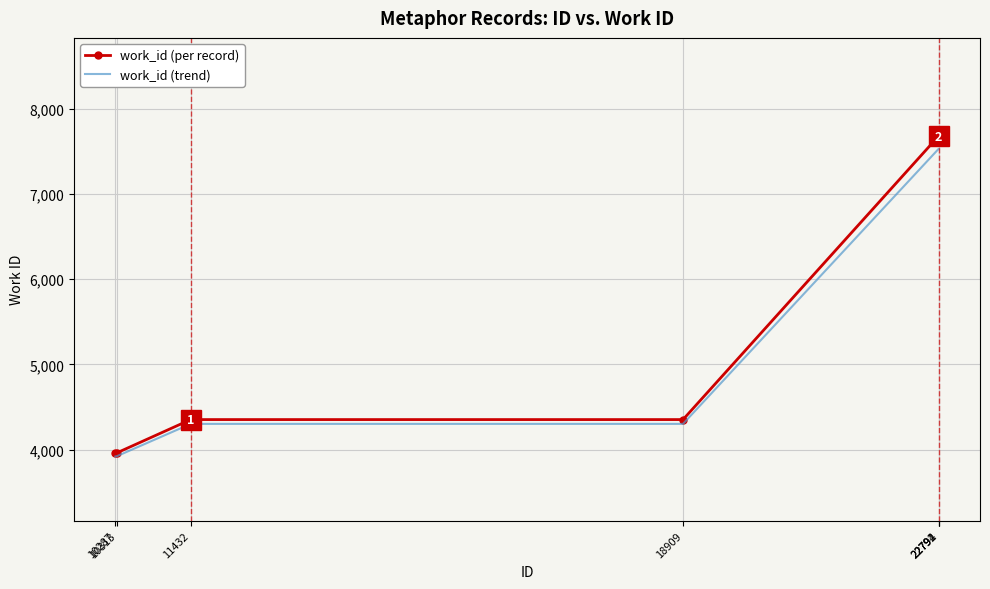

Which series has the largest range (max minus min)?

work_id (per record)